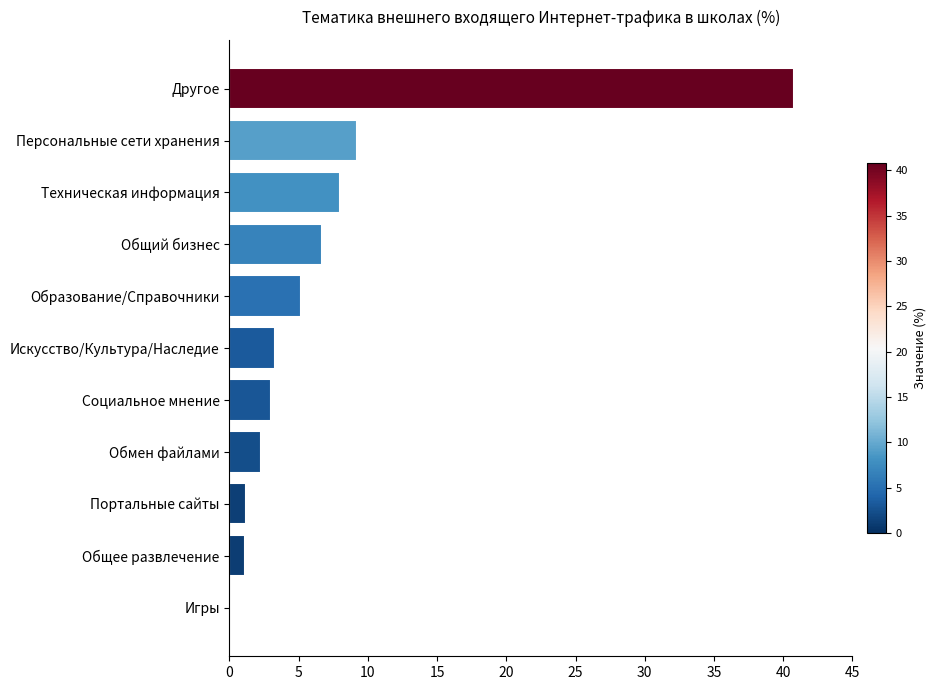

True or false: the data shows 3.8 at Обмен файлами.

False